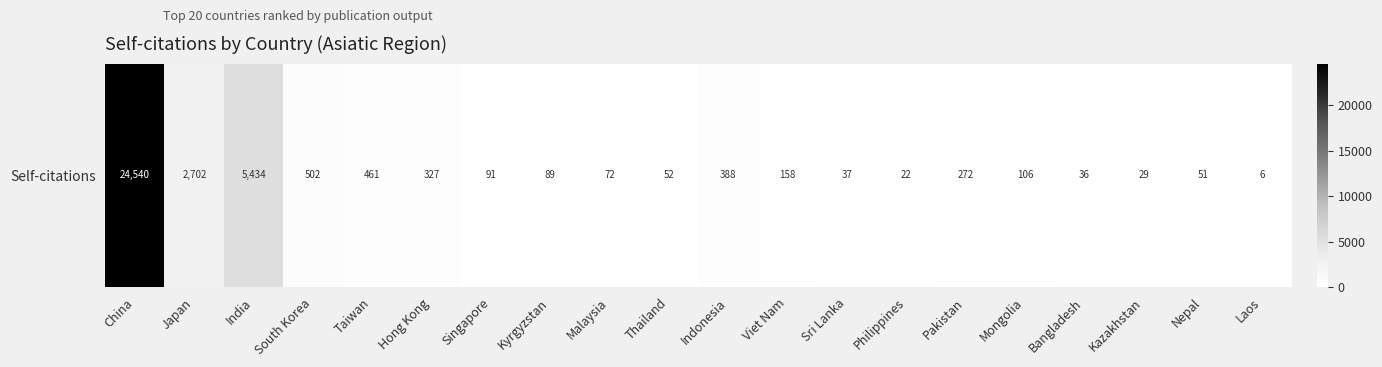

What is the difference between the values at Kazakhstan and Japan?

2673